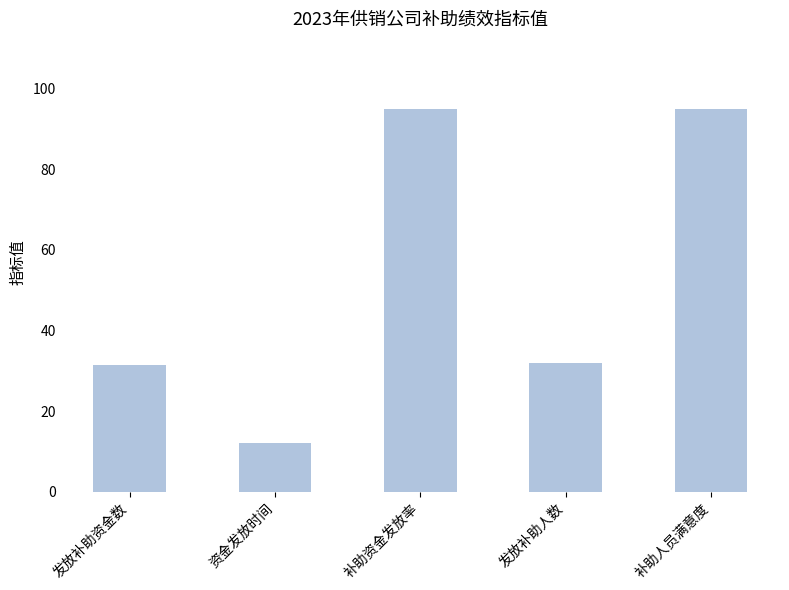

How many distinct data groups are displayed?

1